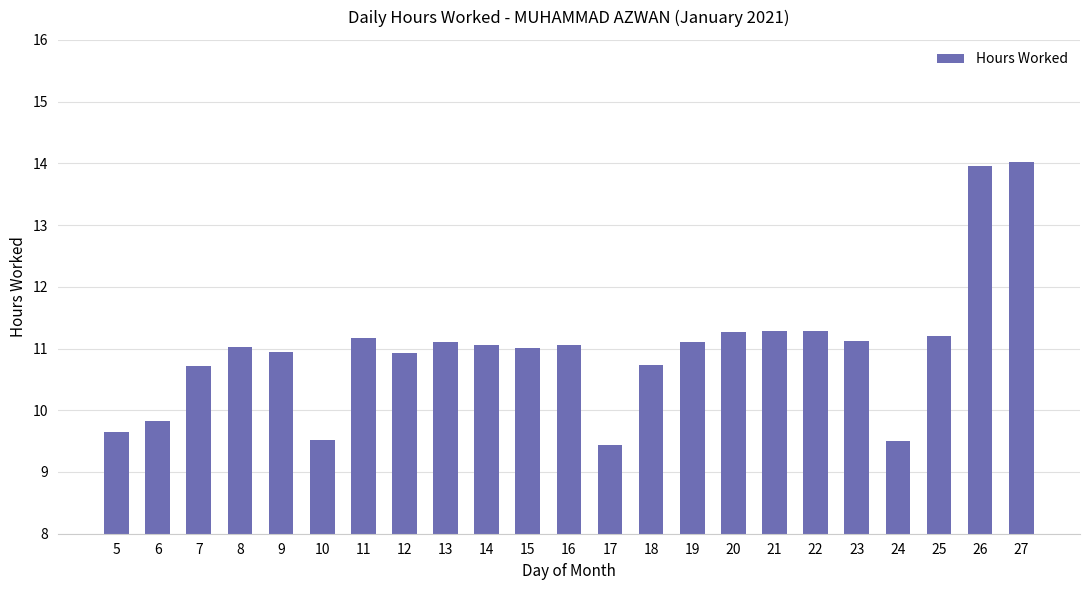

Are the bars grouped side by side (vs. stacked)?

No